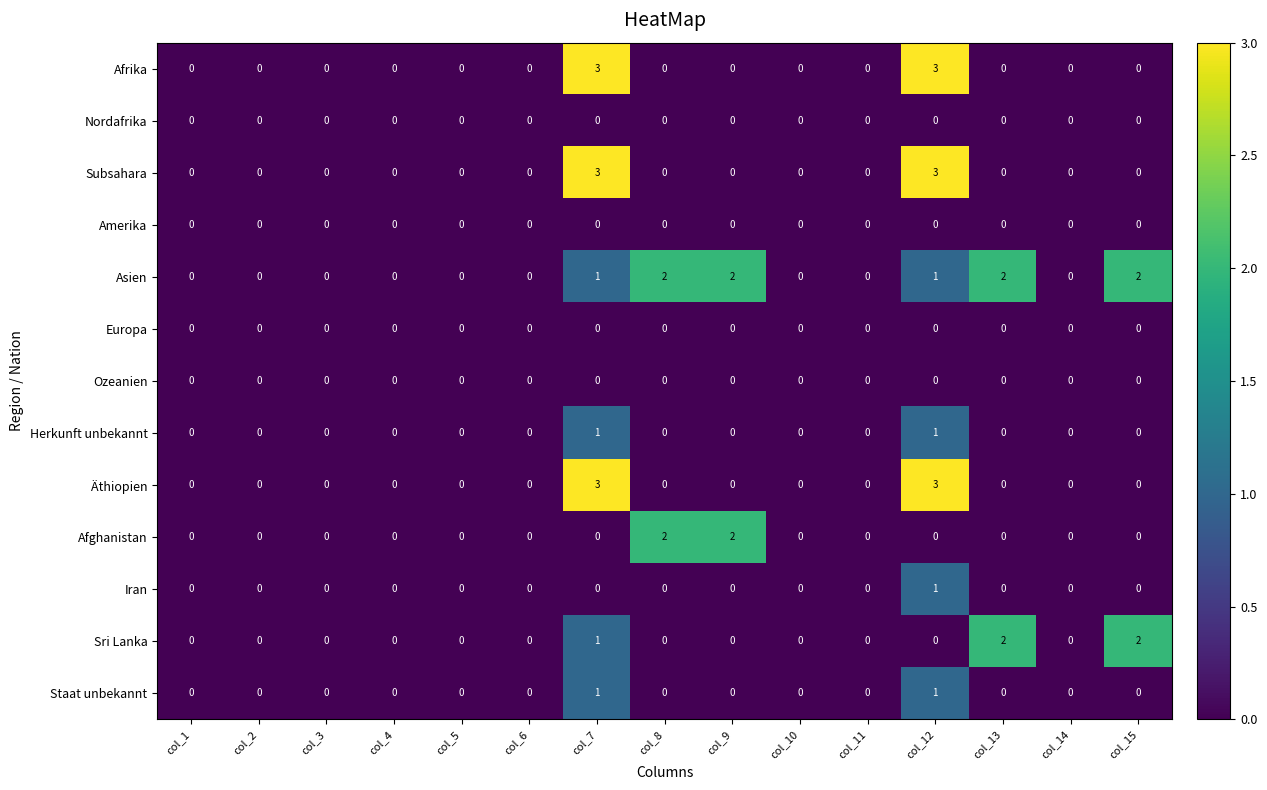

What is the greatest value displayed?

3